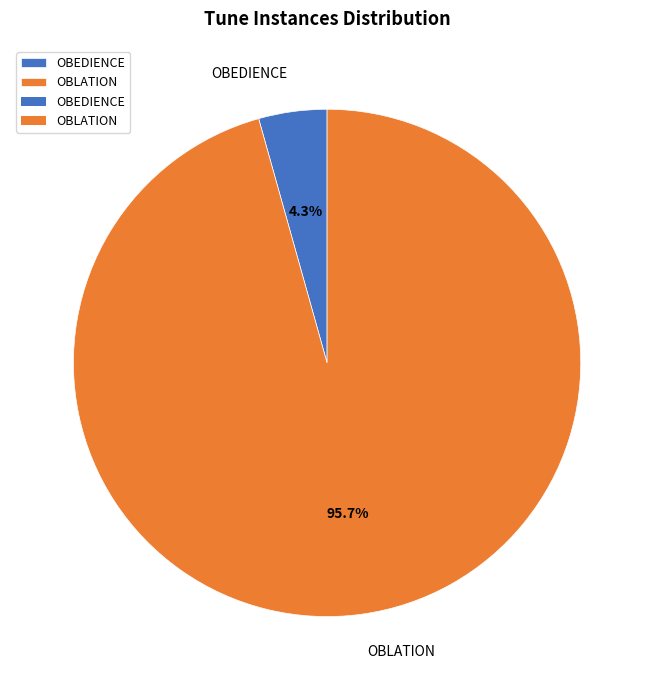

Count the number of slices in the pie.

2